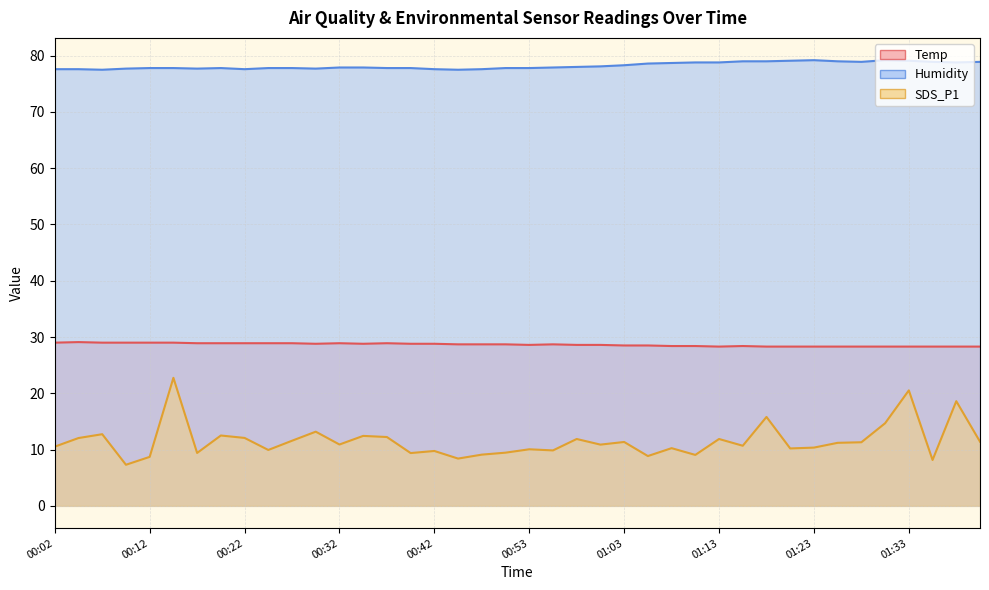

Which series has the largest range (max minus min)?

SDS_P1